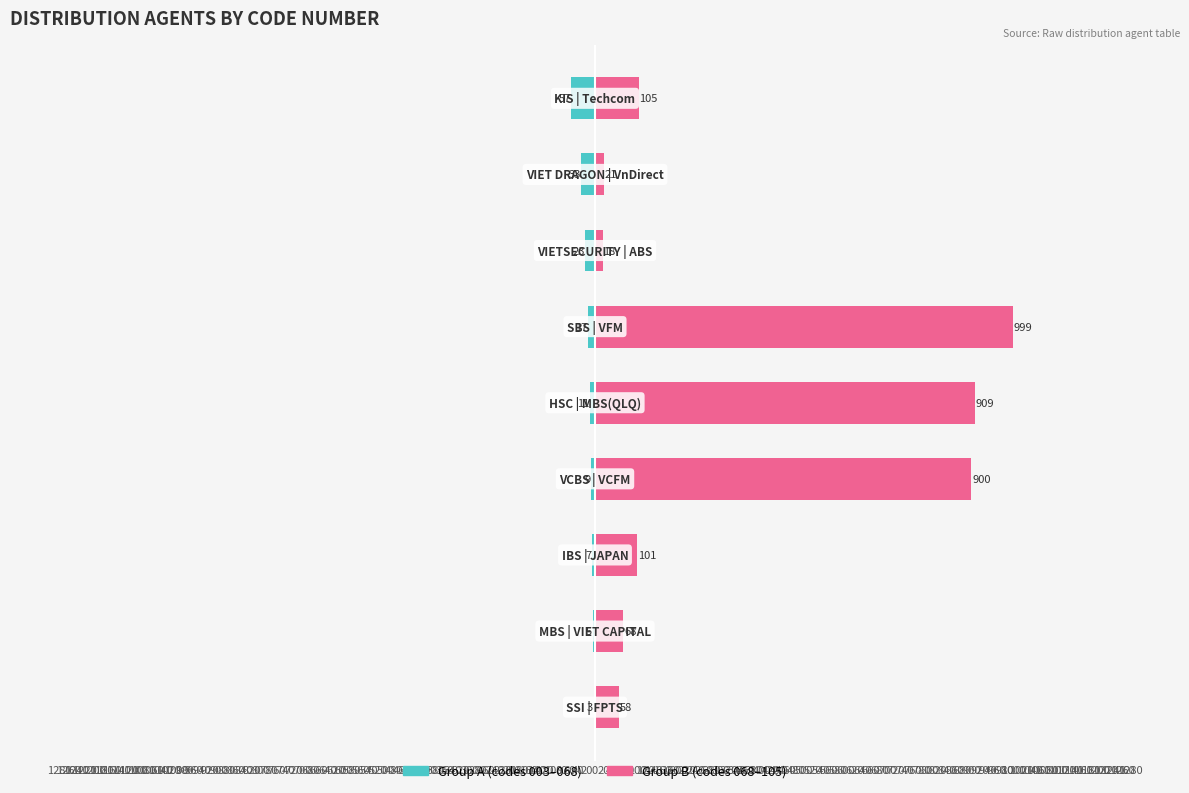

Reading right to left, what are all the values shown in this chart?

Group A (codes 003–068): -57	-33	-23	-17	-11	-9	-7	-5	-3
Group B (codes 068–105): 105	21	18	999	909	900	101	68	58